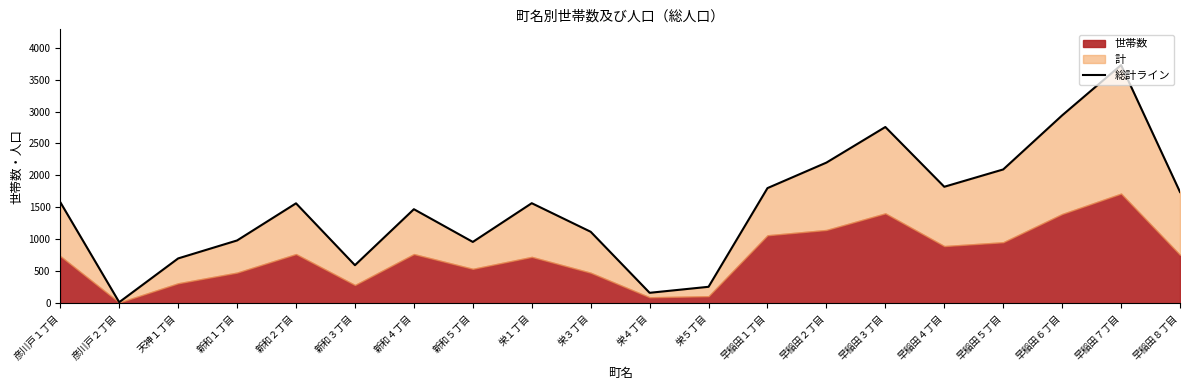

List the labels in order of value, largest first.

早稲田７丁目, 早稲田６丁目, 早稲田３丁目, 早稲田２丁目, 早稲田５丁目, 早稲田４丁目, 早稲田１丁目, 早稲田８丁目, 彦川戸１丁目, 栄１丁目, 新和２丁目, 新和４丁目, 栄３丁目, 新和１丁目, 新和５丁目, 天神１丁目, 新和３丁目, 栄５丁目, 栄４丁目, 彦川戸２丁目